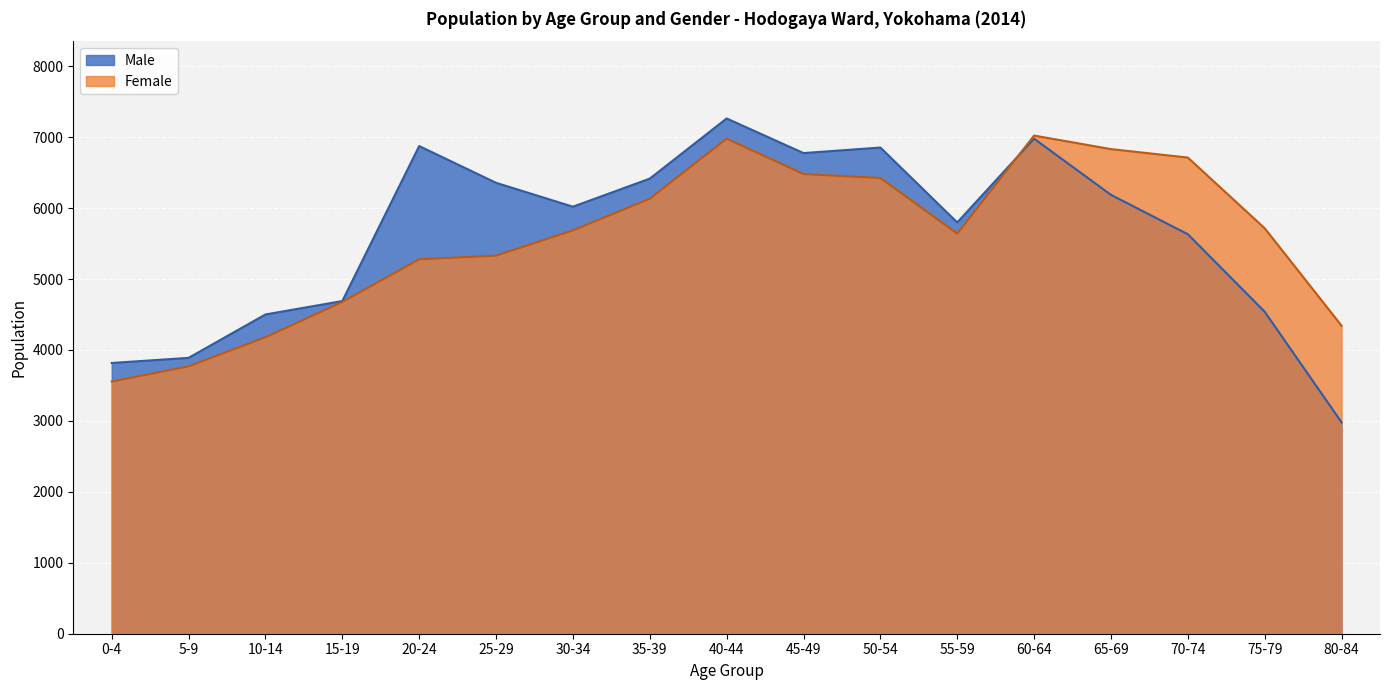

How many interior local valleys does the Male series have?

3